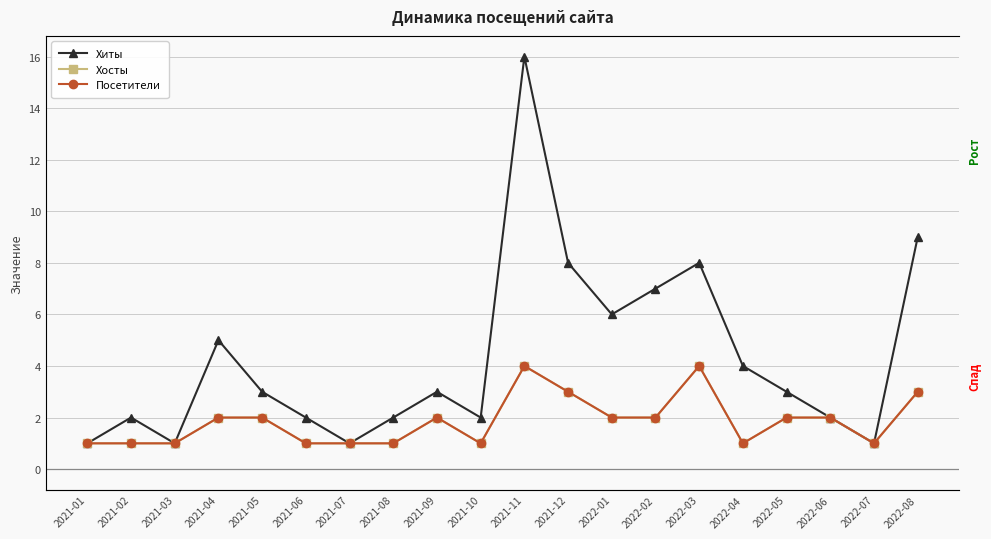

What is the average value of the Посетители series?

2